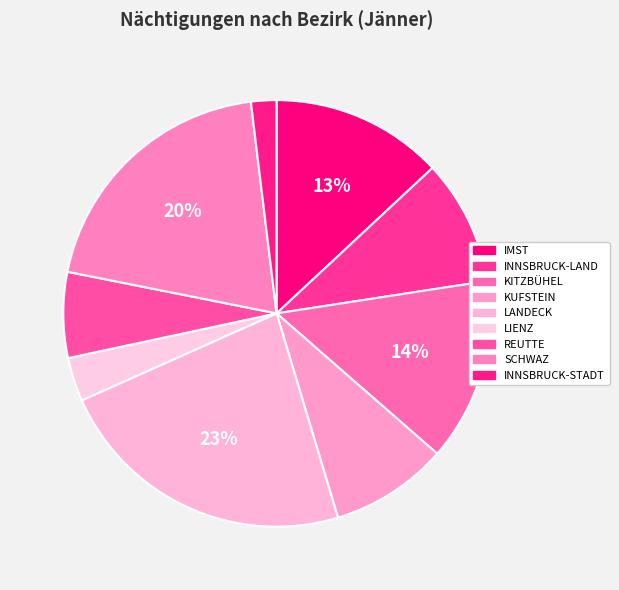

Does SCHWAZ account for over 50% of the chart?

No